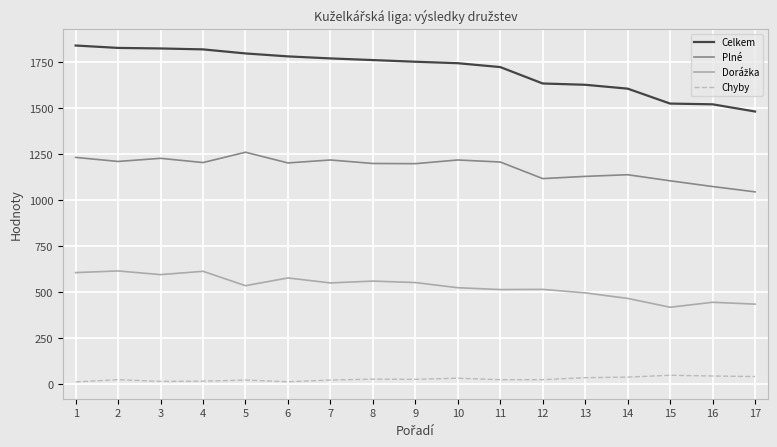

What is the maximum value for Plné?

1260